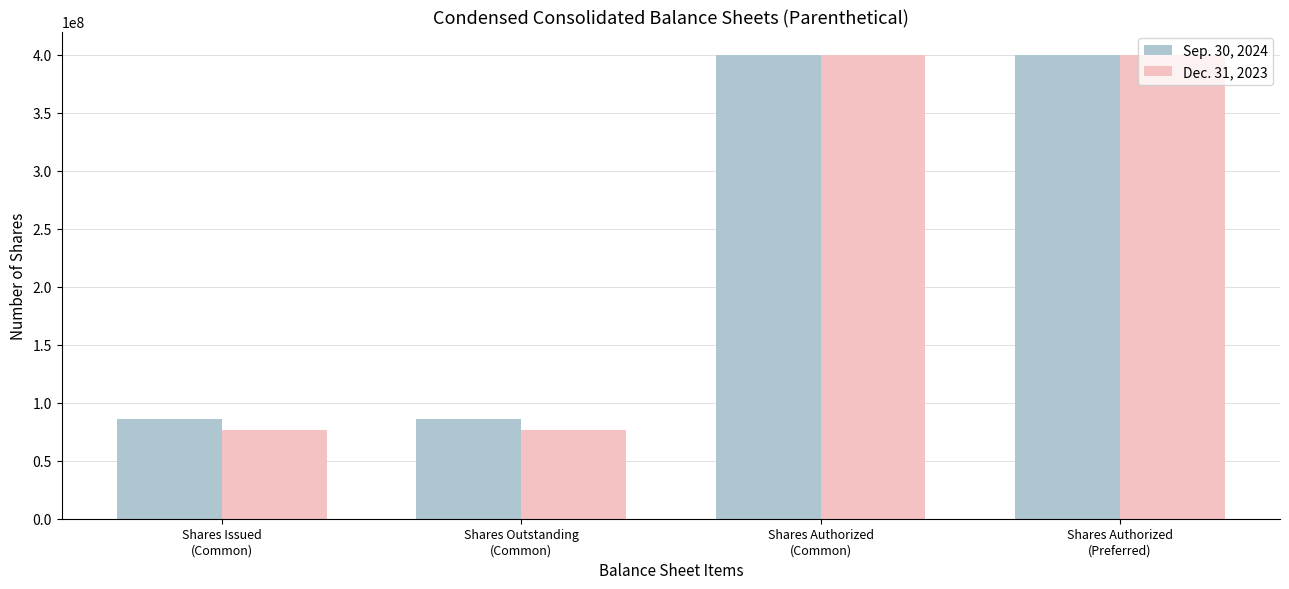

Reading left to right, what are all the values shown in this chart?

Sep. 30, 2024: Shares Issued
(Common)=85769526	Shares Outstanding
(Common)=85769526	Shares Authorized
(Common)=400000000	Shares Authorized
(Preferred)=400000000
Dec. 31, 2023: Shares Issued
(Common)=76595616	Shares Outstanding
(Common)=76595616	Shares Authorized
(Common)=400000000	Shares Authorized
(Preferred)=400000000